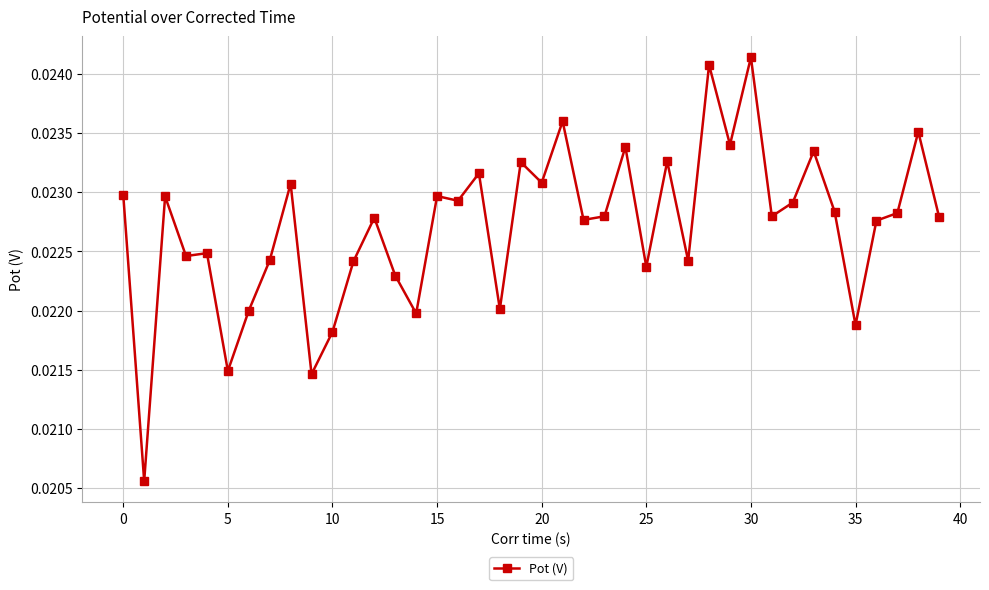

True or false: the data has more than 2 interior local peaks.

True